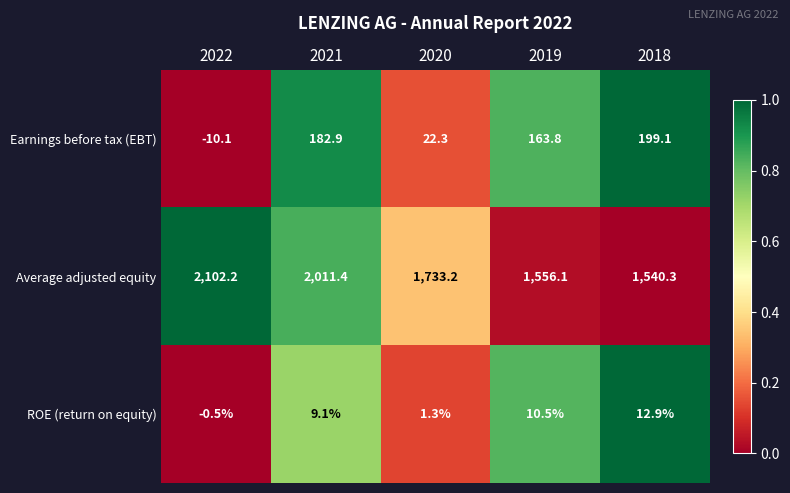

At 2020, list the series in order from smallest to largest.

ROE (return on equity), Earnings before tax (EBT), Average adjusted equity